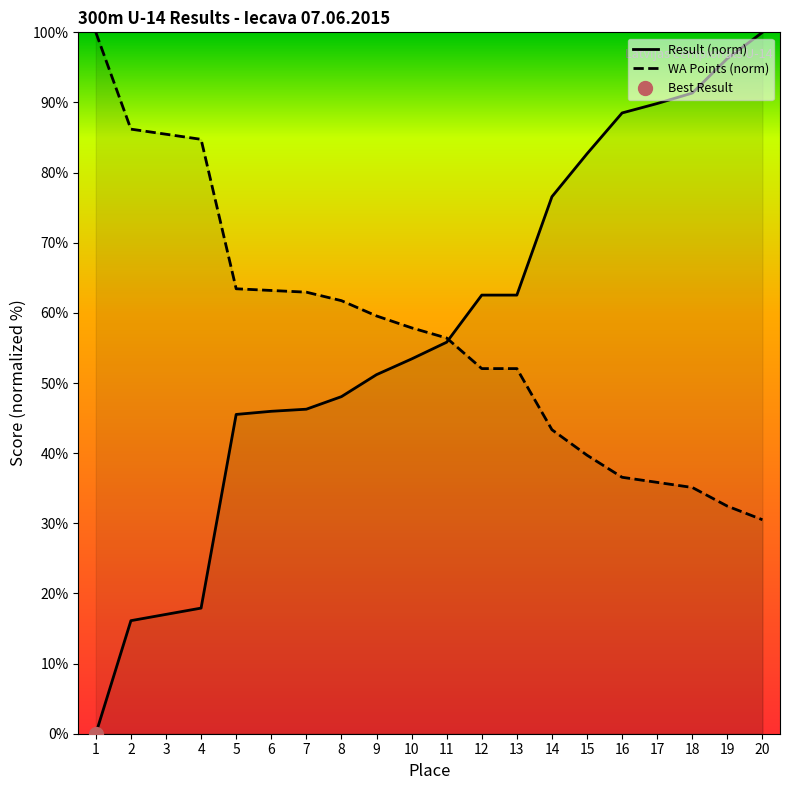

What is the maximum value shown in the chart?

100.0